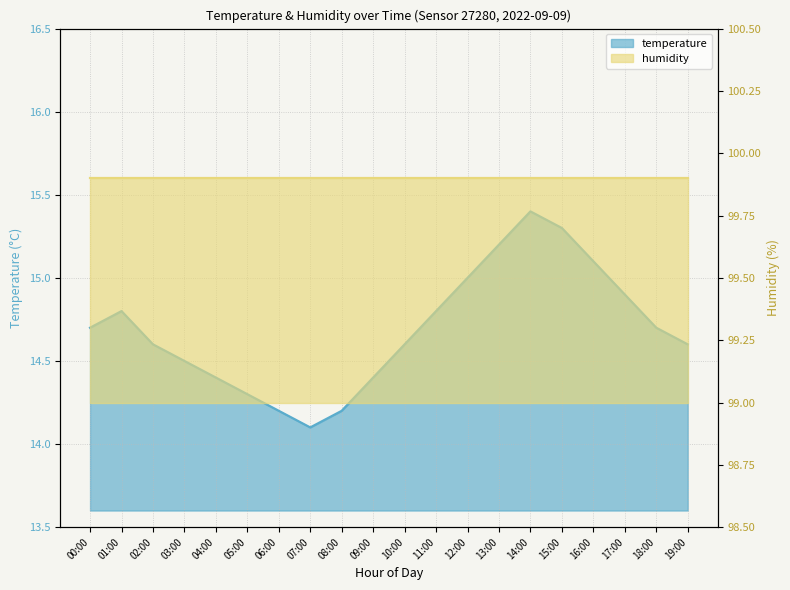

True or false: the data shows 21.5 at 07:00.

False